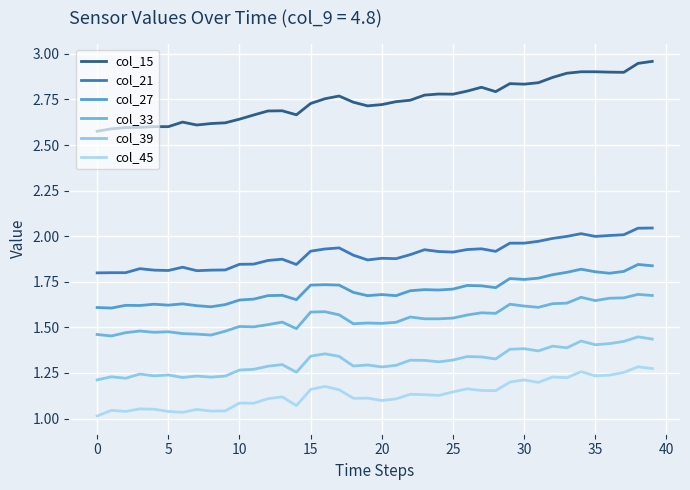

List the series in order of their peak value, highest first.

col_15, col_21, col_27, col_33, col_39, col_45